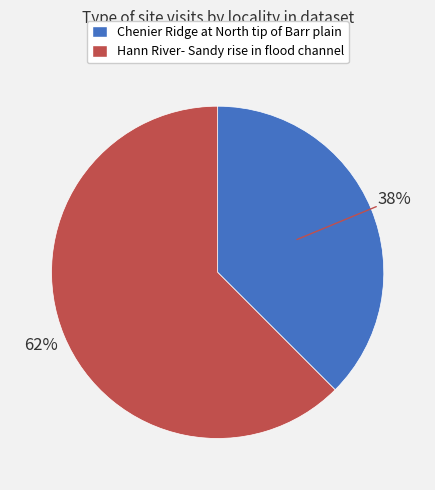

Which has a higher value, Chenier Ridge at North tip of Barr plain or Hann River- Sandy rise in flood channel?

Hann River- Sandy rise in flood channel